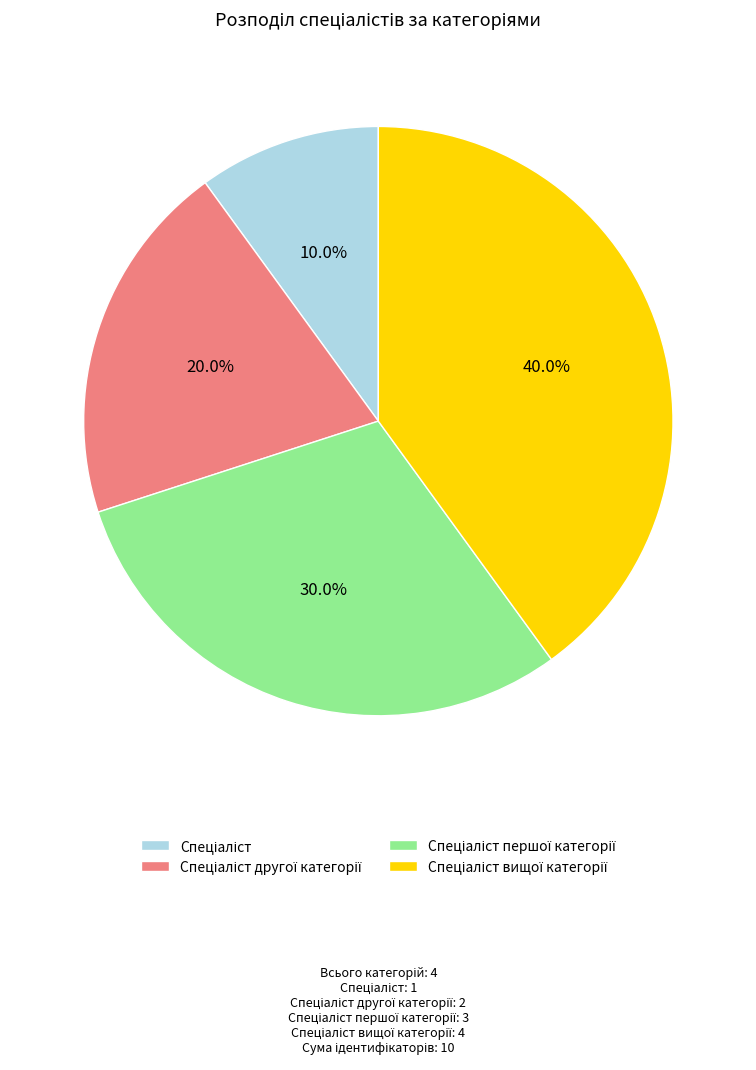

Is there a majority slice in this chart?

No